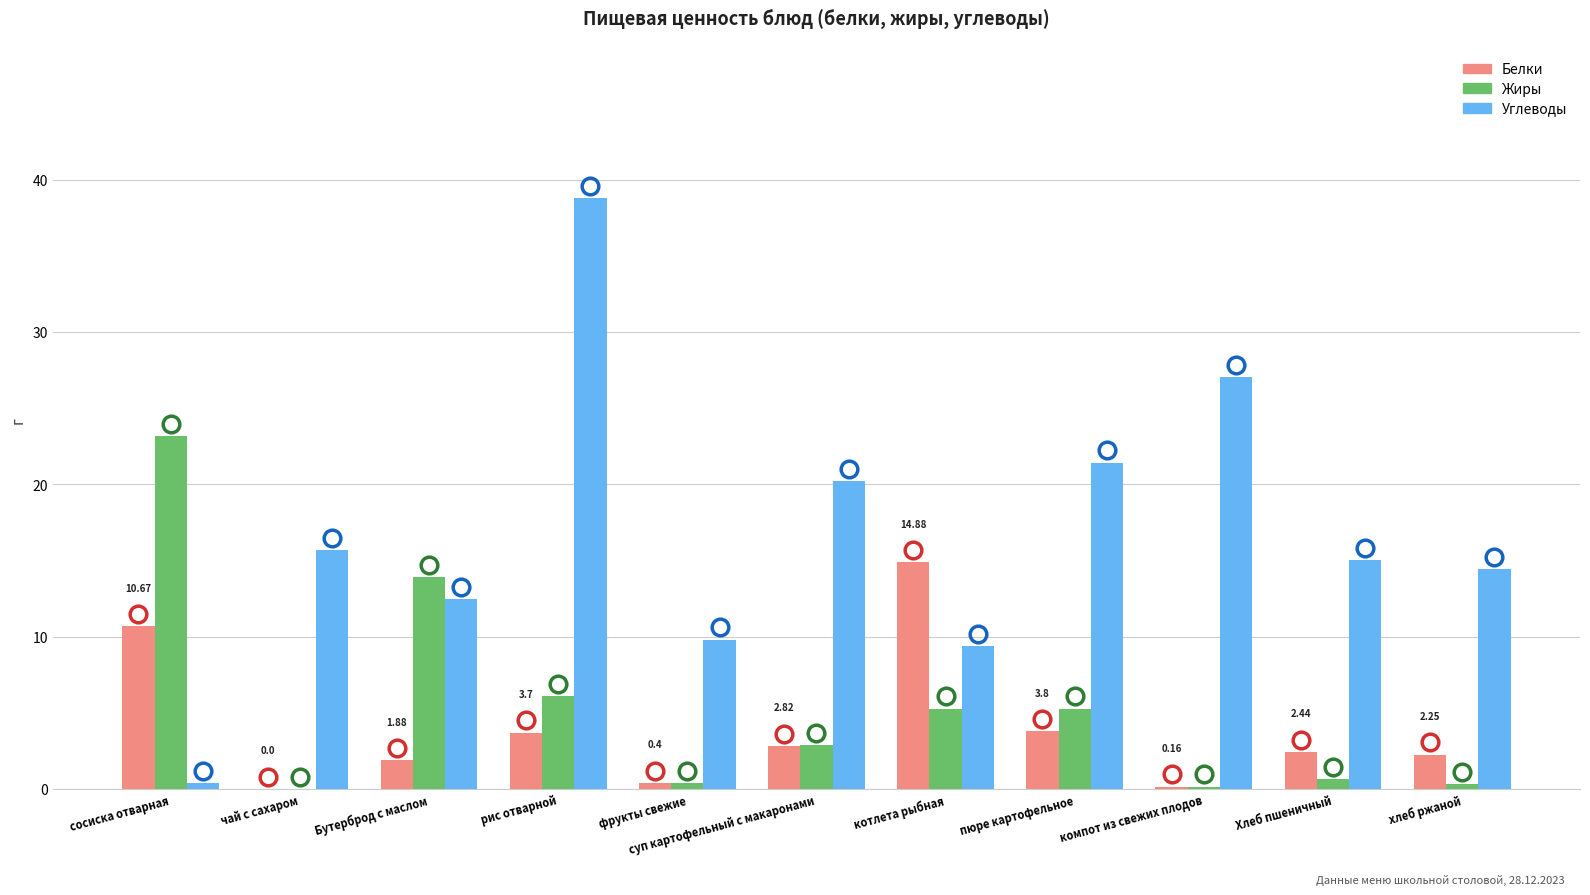

Which series has the largest total across all categories?

Углеводы